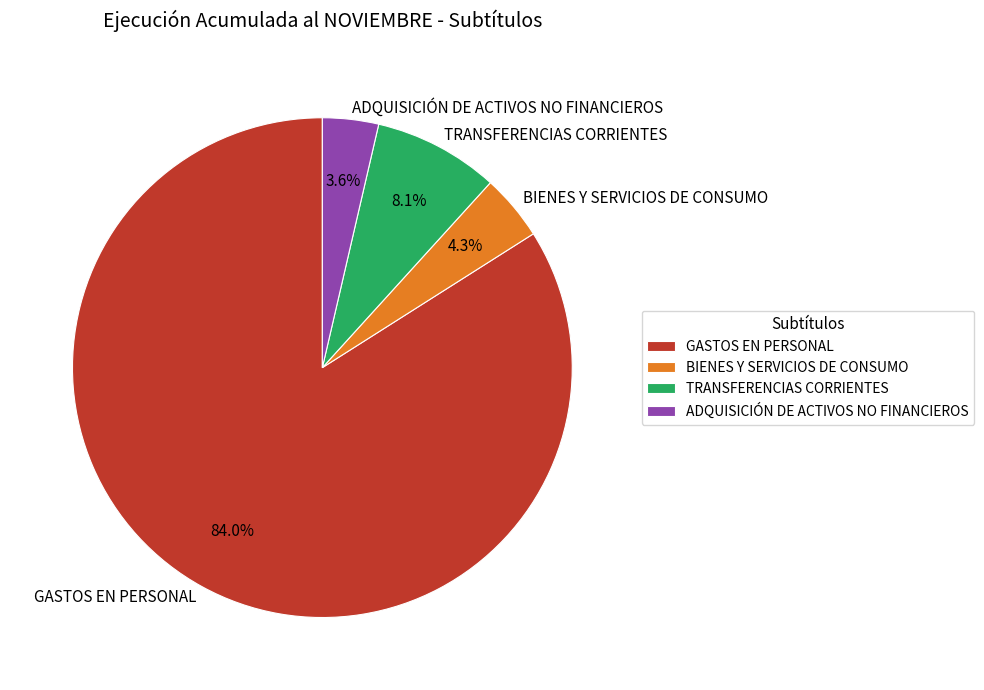

How many segments does this pie chart have?

4